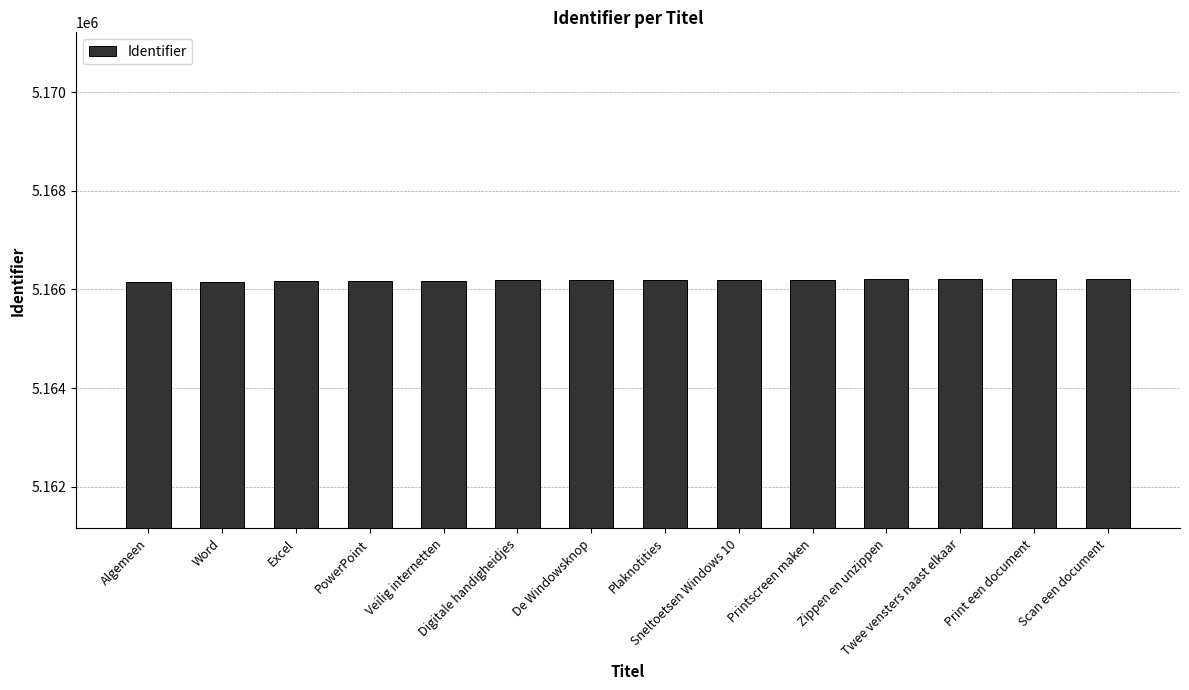

What position from the right is Sneltoetsen Windows 10?

6